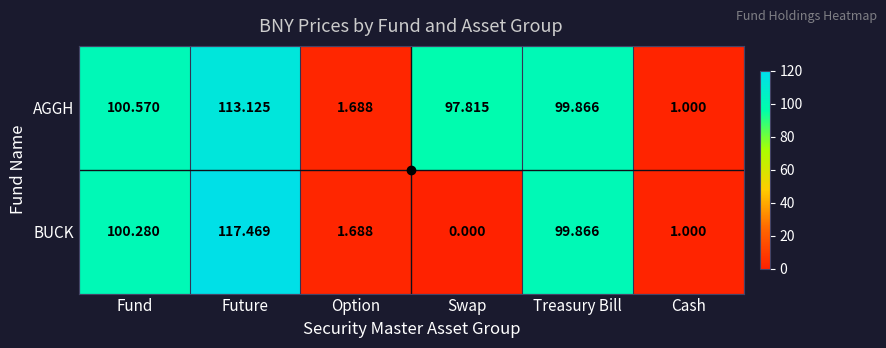

Where is BUCK nearest to the value 58?

Treasury Bill